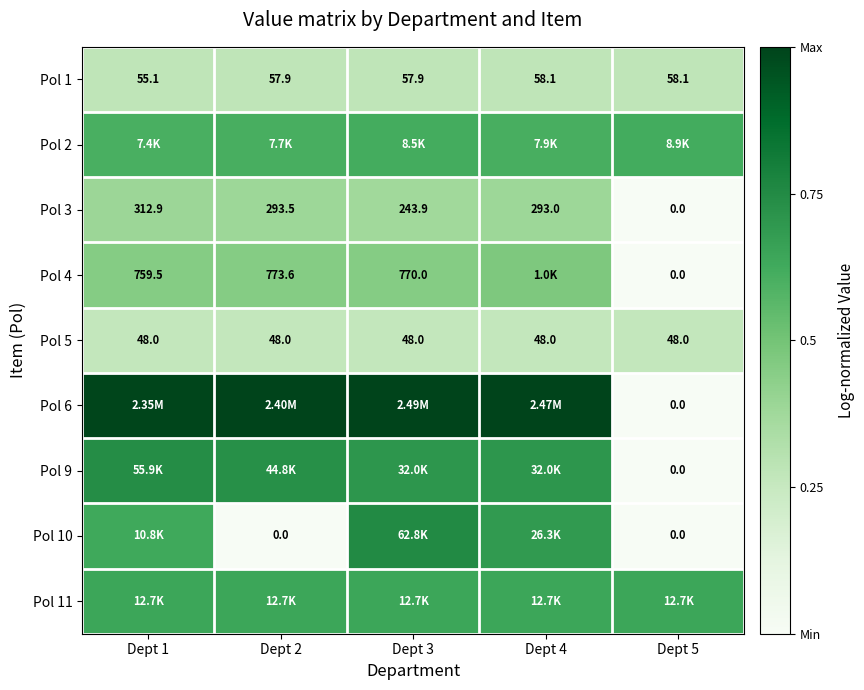

Is the value of Pol 5 at Dept 5 greater than the value of Pol 1 at Dept 5?

No